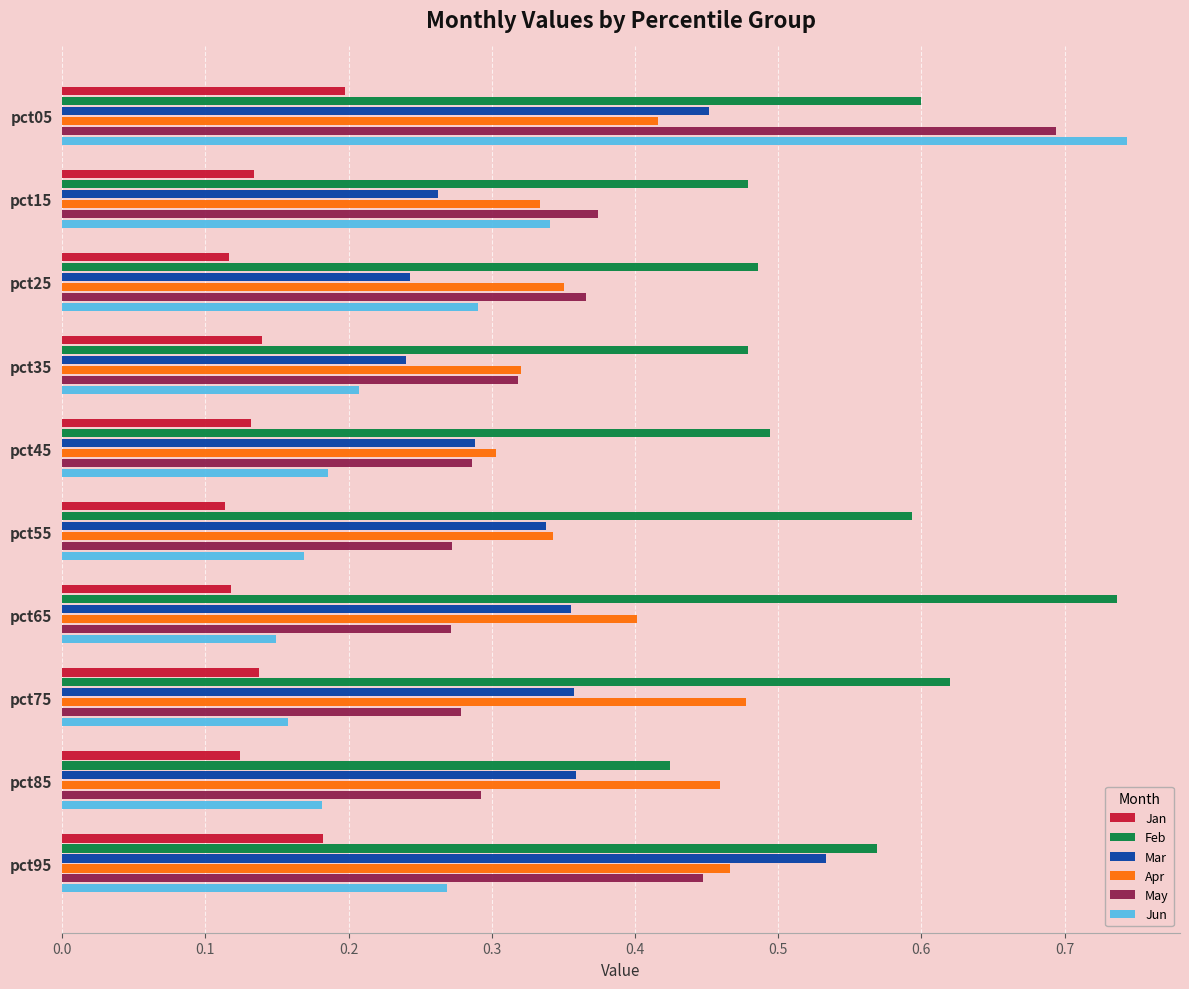

Is the value of Mar at pct75 greater than the value of Jun at pct25?

Yes